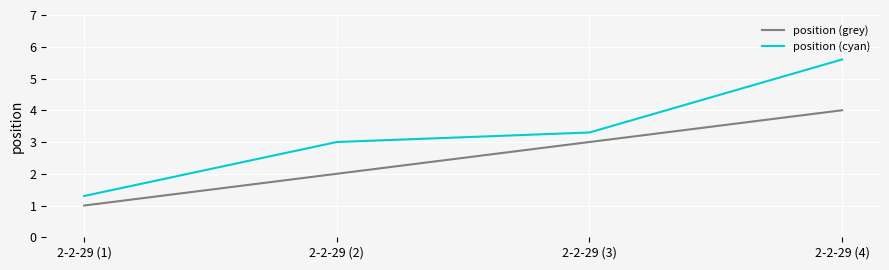

Reading left to right, transcribe all the data shown in this chart.

position (grey): 1.0	2.0	3.0	4.0
position (cyan): 1.3	3.0	3.3	5.6